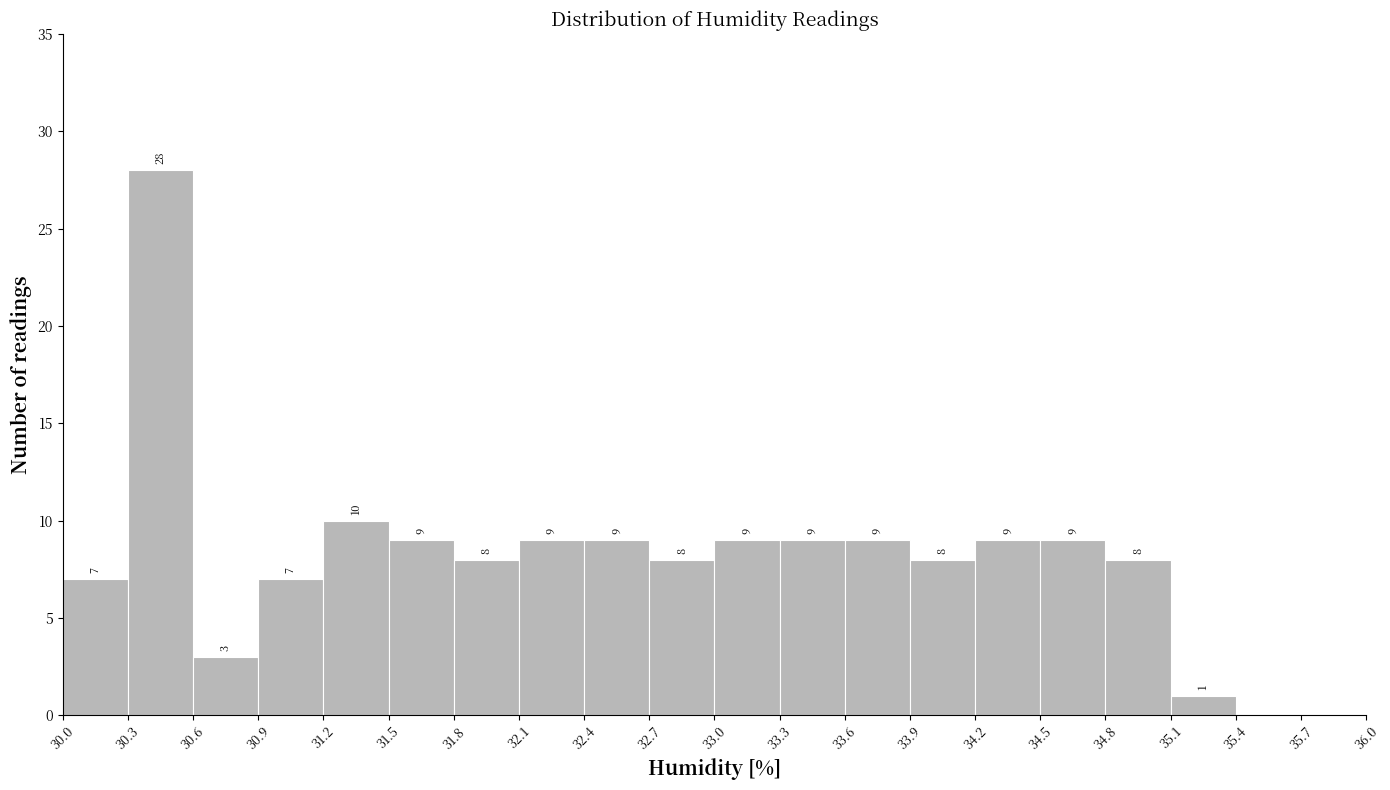

Over which range of the x-axis is the bar tallest?

30.3 to 30.6